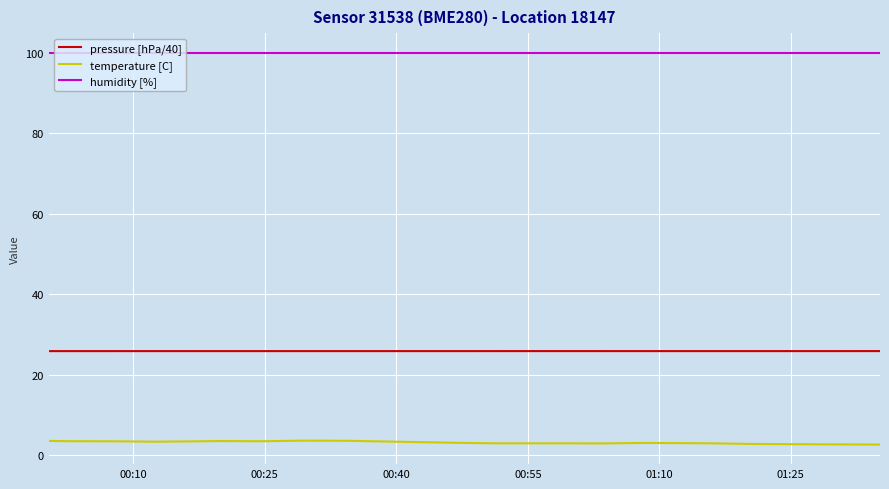

List the series in order of their overall mean, lowest first.

temperature [C], pressure [hPa/40], humidity [%]